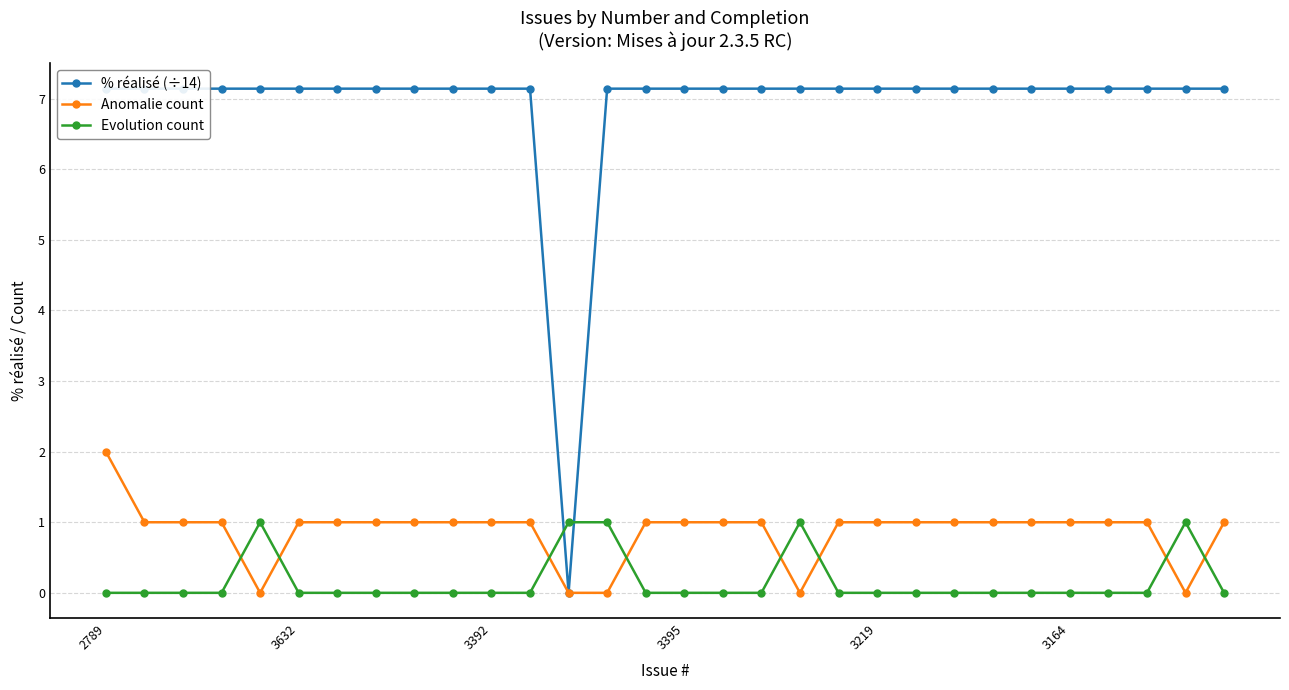

The value of Anomalie count at 3219 is 1. True or false?

True